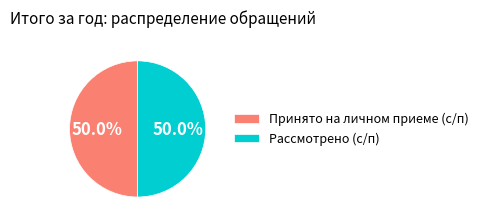

What portion of the pie excludes Принято на личном приеме (с/п)?

50.0%